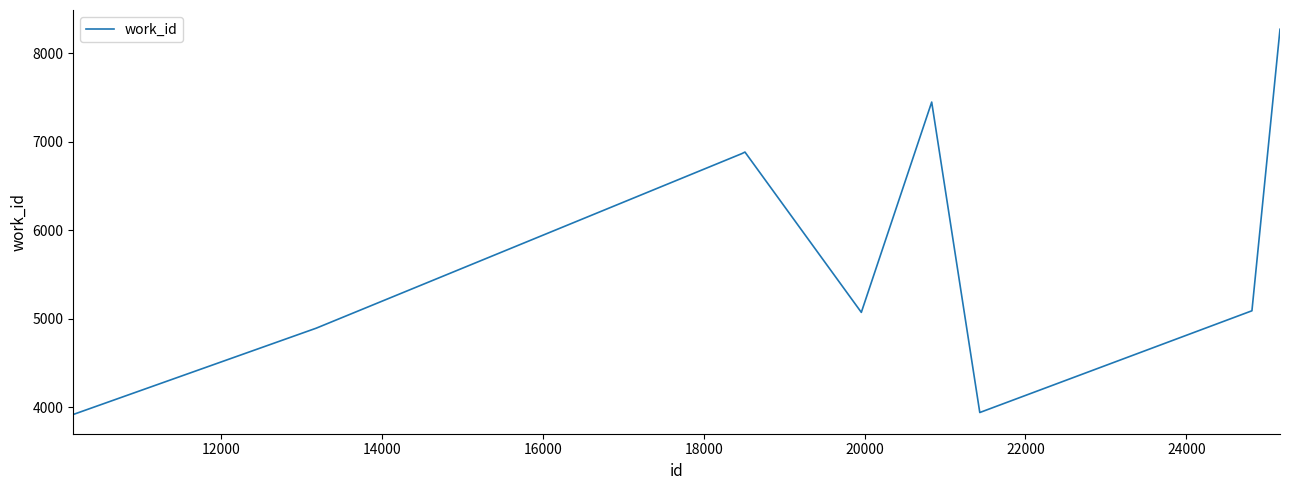

What is the difference between the maximum and minimum values?

4354